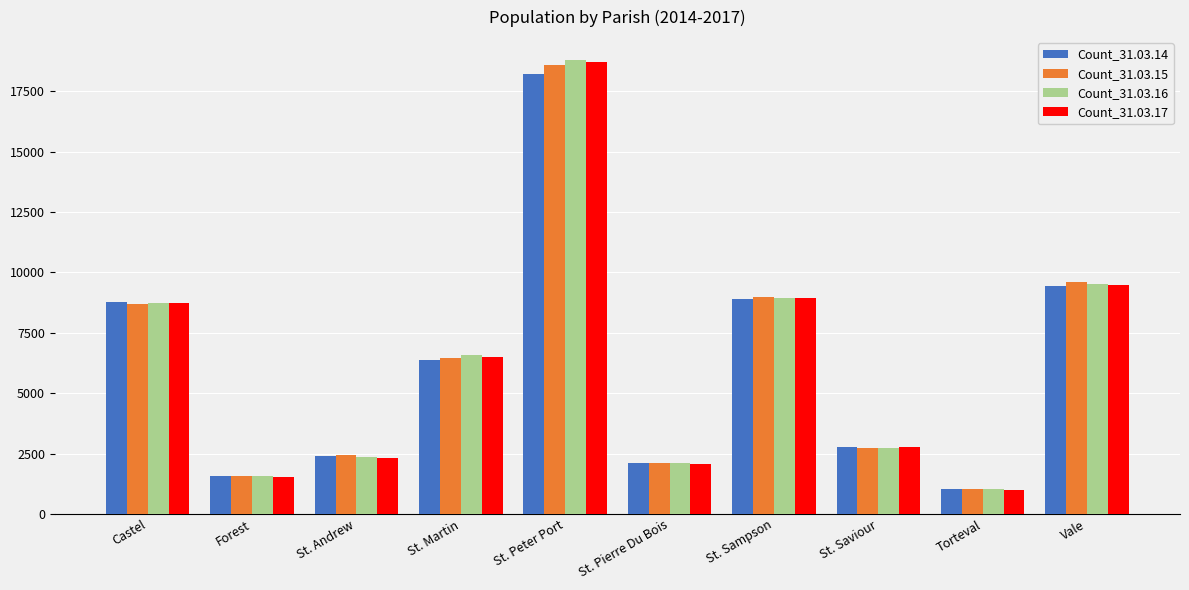

How many data points in Count_31.03.15 are less than 6457?

5